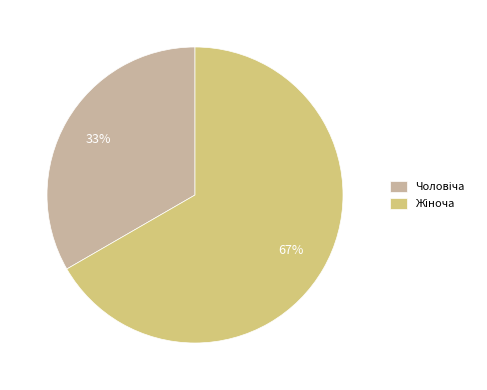

Is there a majority slice in this chart?

Yes